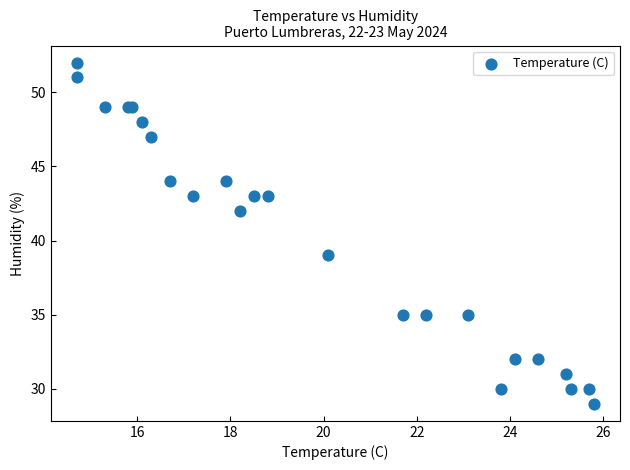

What Y value in the scatter plot is closest to 40?

39